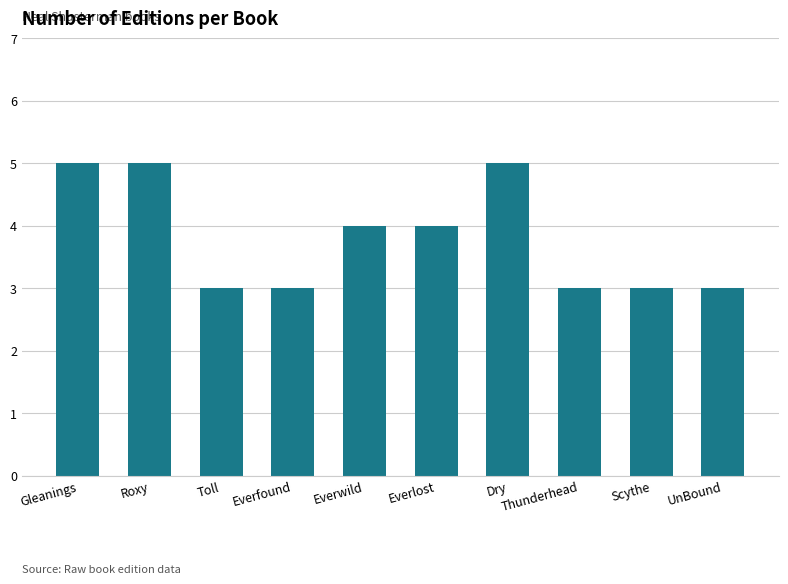

What value does the data have at Everlost?

4